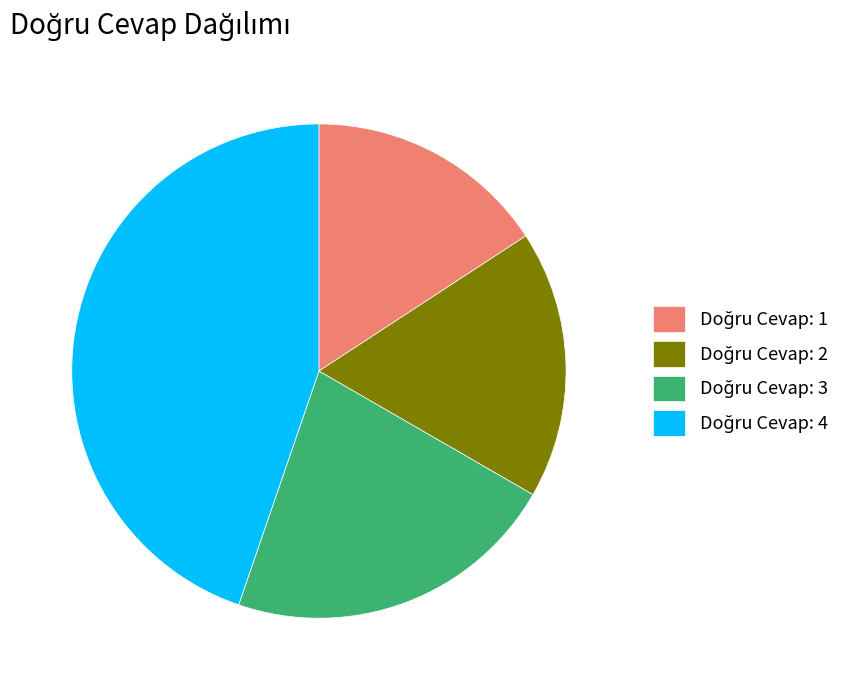

Count the number of slices in the pie.

4